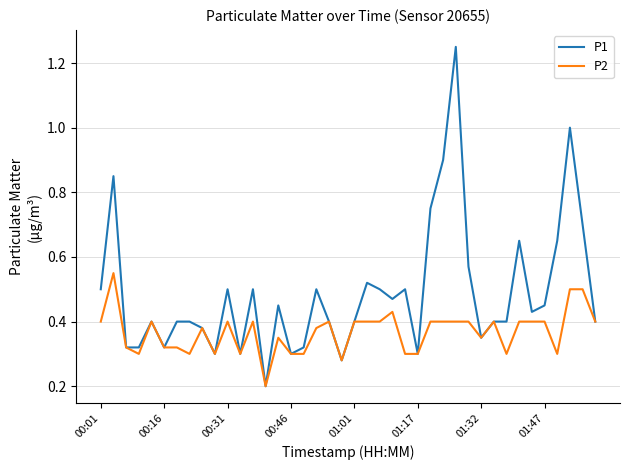

List the series in order of their overall mean, highest first.

P1, P2